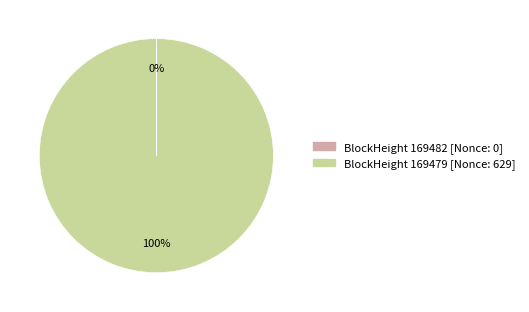

Is there any slice that represents more than half of the pie?

Yes